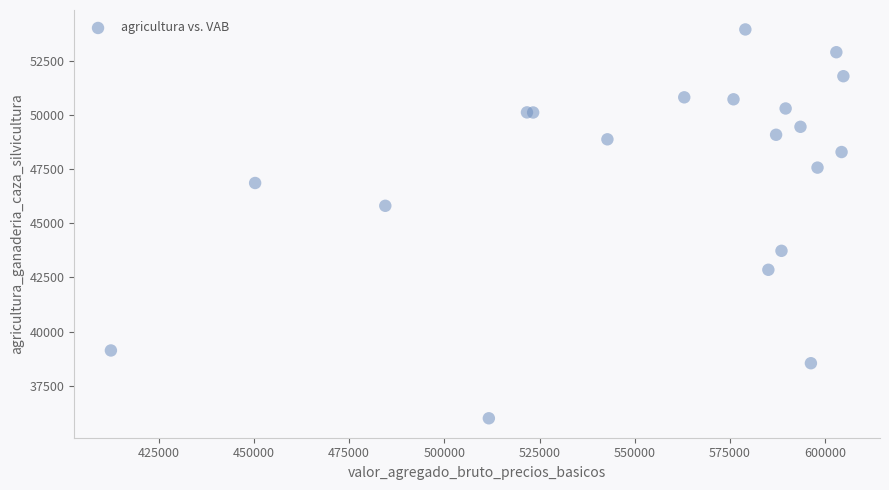

What Y value in the scatter plot is closest to 44971?

45805.4